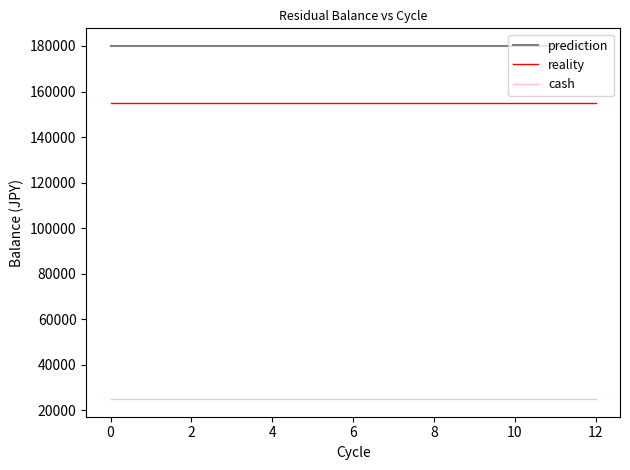

What is the sum of all prediction values?

2340000